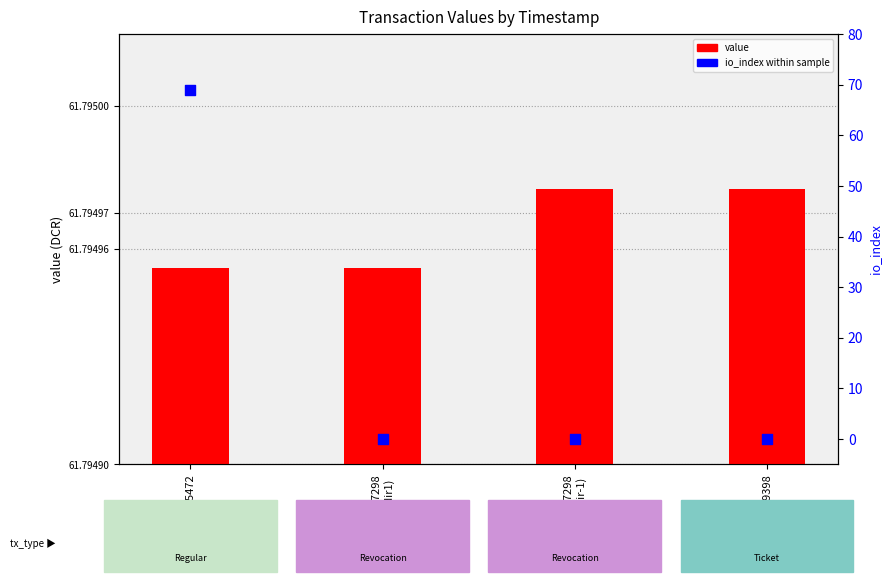

Which series contains the highest Y value?

io_index